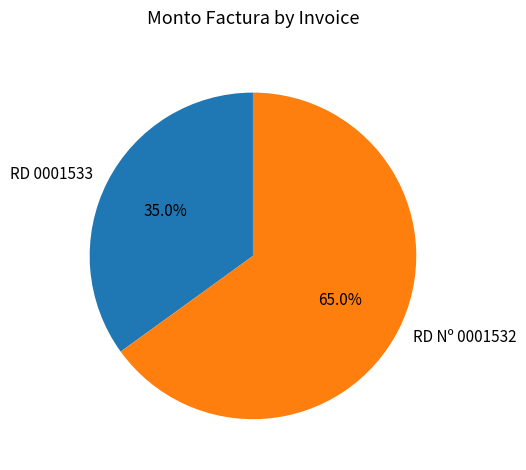

Which category has the biggest portion of the pie?

RD Nº 0001532